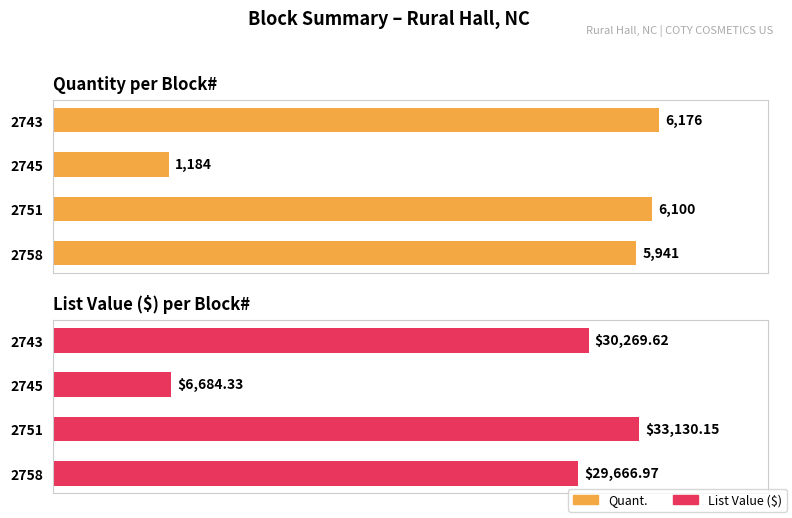

Reading right to left, what are all the values shown in this chart?

Quant.: 5941.0	6100.0	1184.0	6176.0
List Value: 29667.0	33130.2	6684.3	30269.6